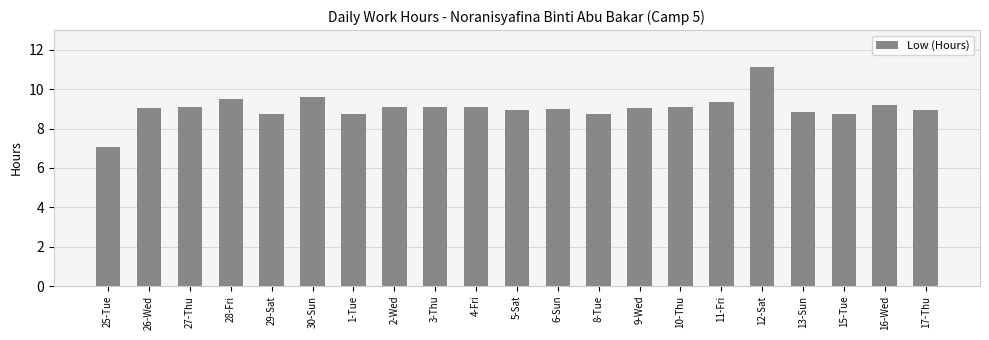

What is the label of the 18th bar from the right?

28-Fri